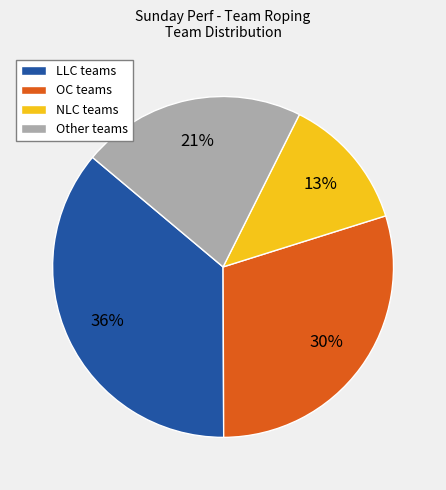

Approximately how many times larger is the value at LLC teams compared to OC teams?

1.2